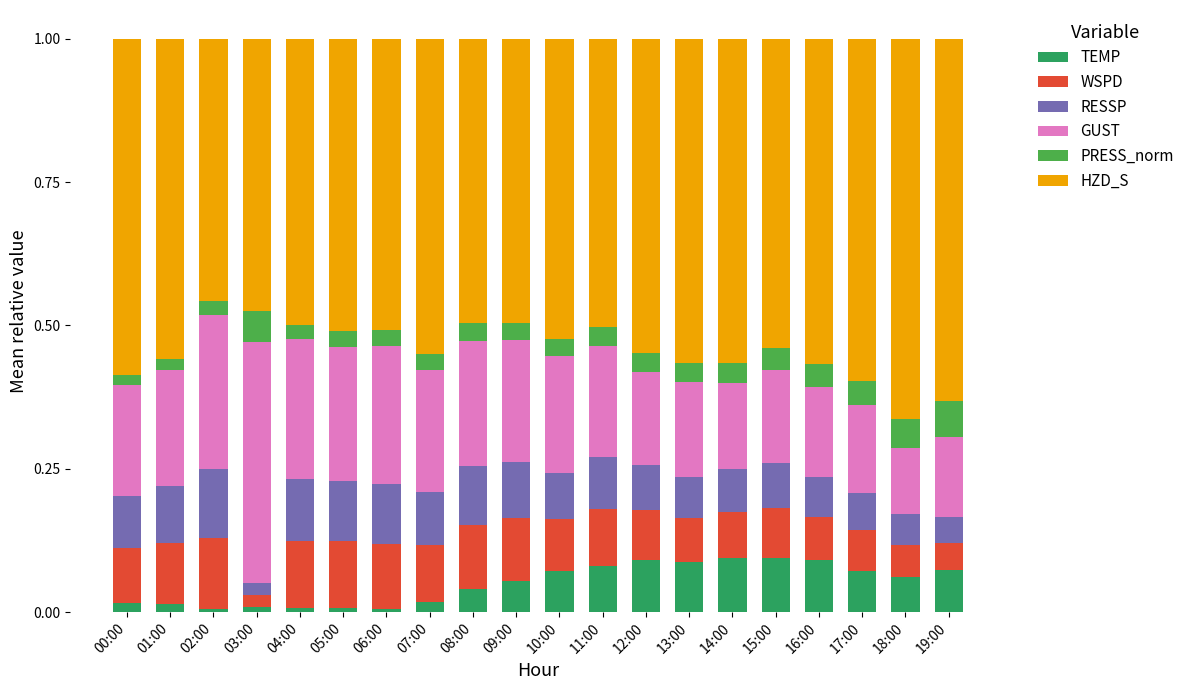

True or false: TEMP has a value of 0.1 at 11:00.

True